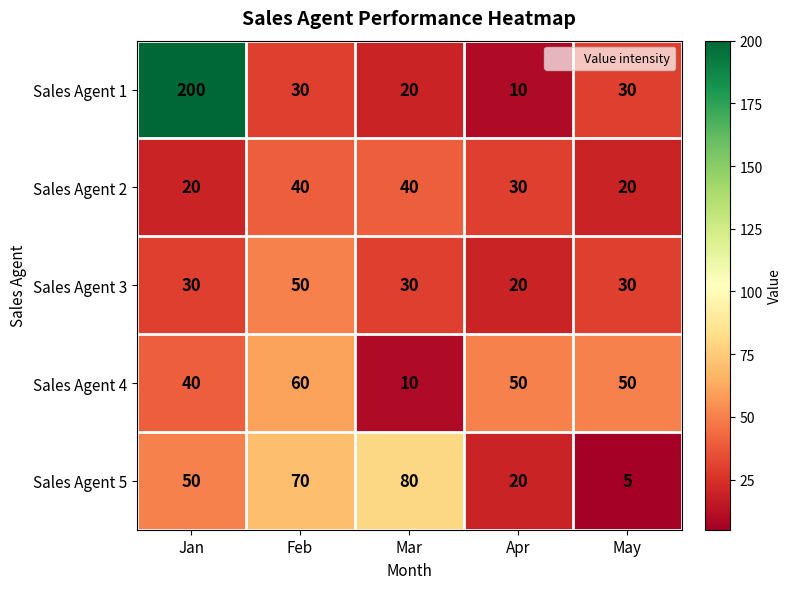

At which category is the sum across all series the highest?

Jan